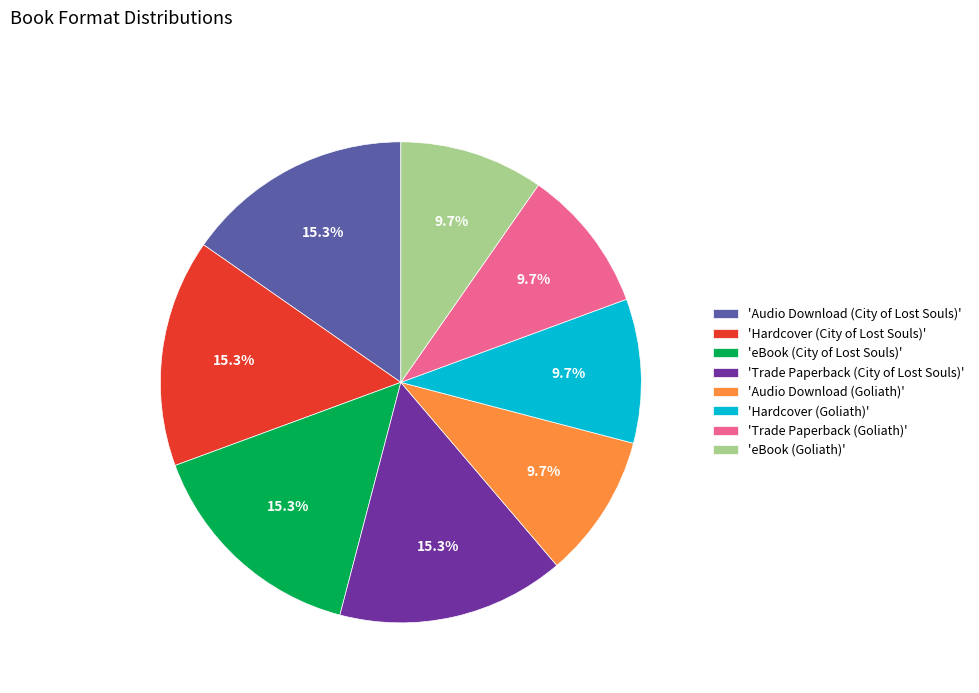

Is the sum of 'Audio Download (Goliath)' and 'Hardcover (Goliath)' greater than half?

No